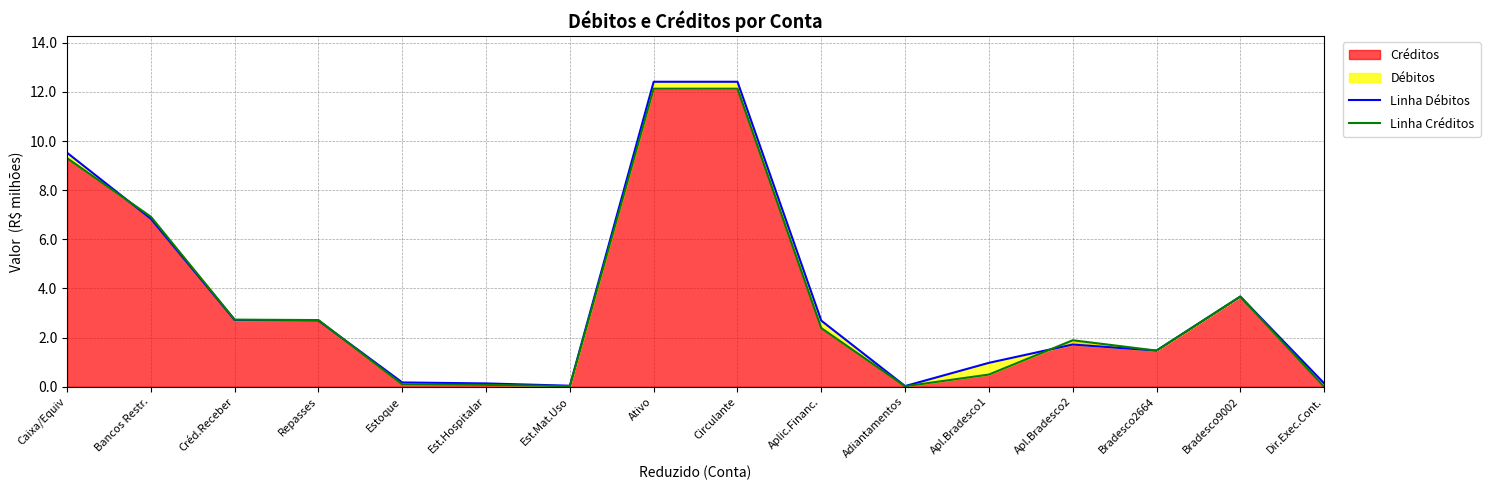

What is the value of the Linha Créditos point at the 6th from the left?

0.1